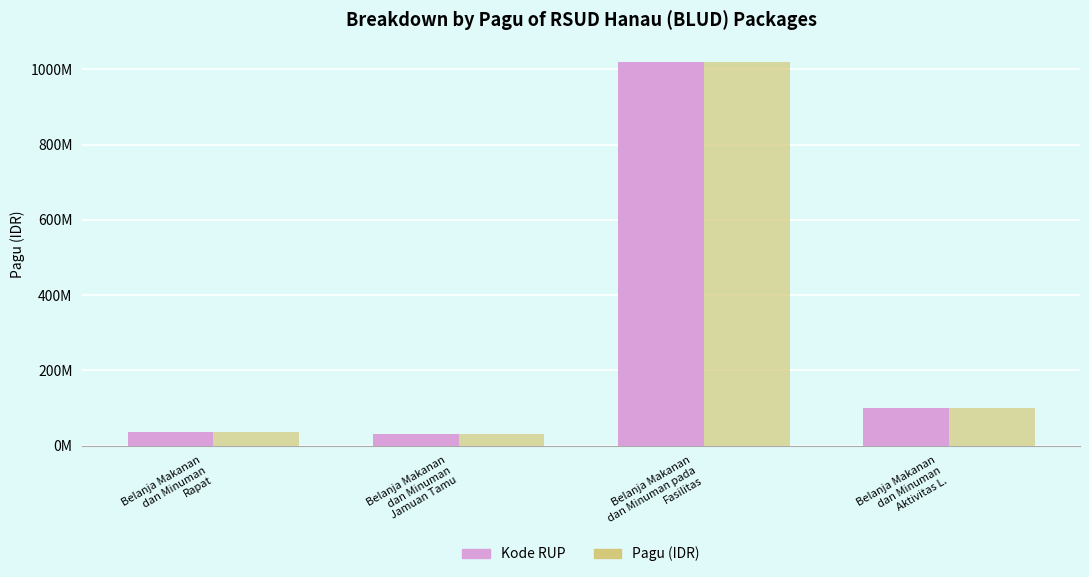

What is the total value across all series at Belanja Makanan
dan Minuman
Rapat?

72000000